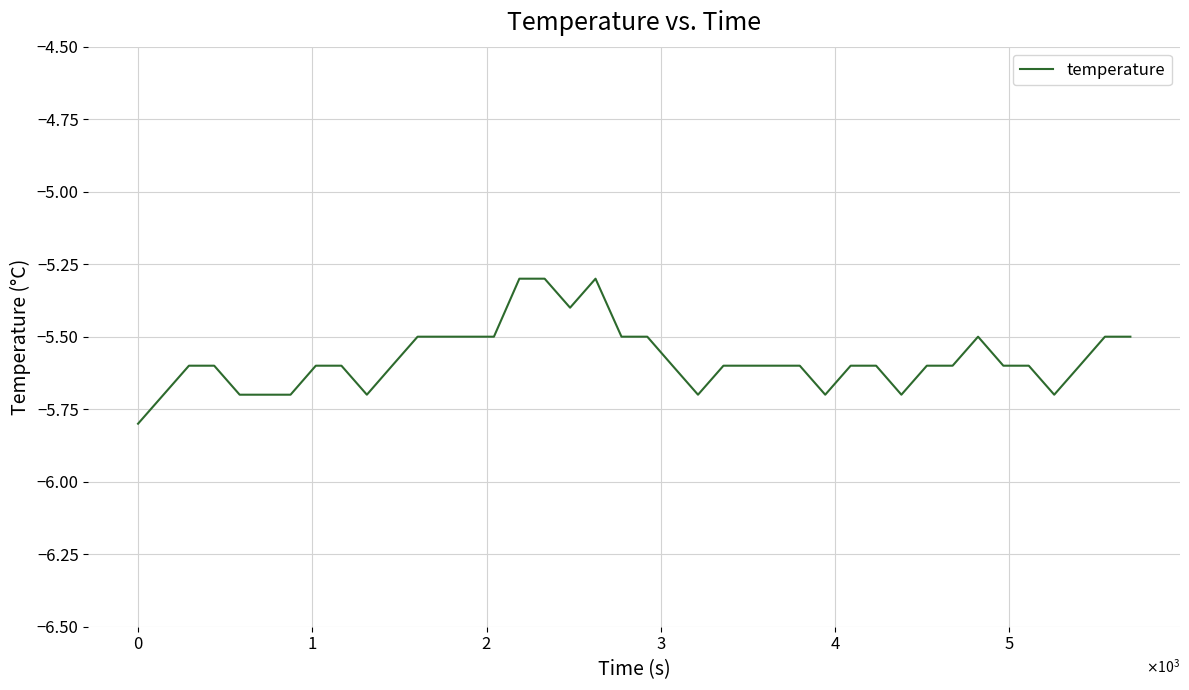

What is the difference between the maximum and minimum values?

0.5